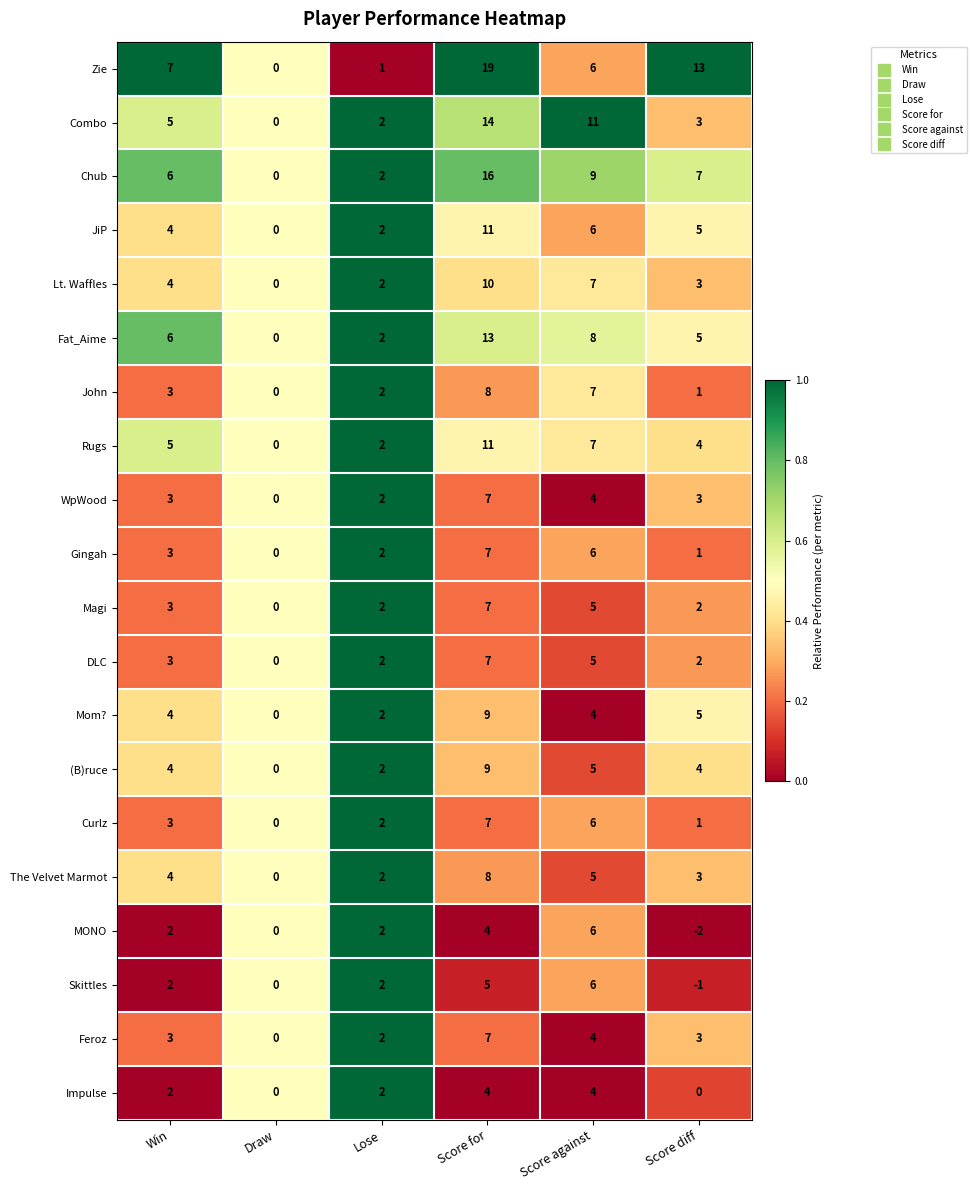

Where does the JiP series first go above 5?

Score for